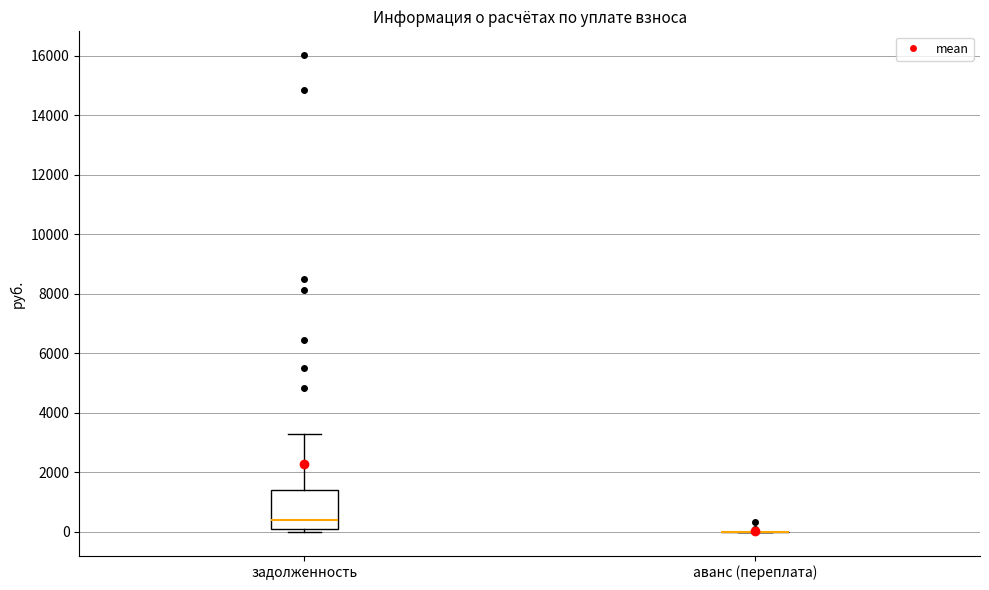

Where is the lower edge of the box for задолженность on the y-axis? The values are not printed on the chart, so give them approximately, as read against the axis.

0